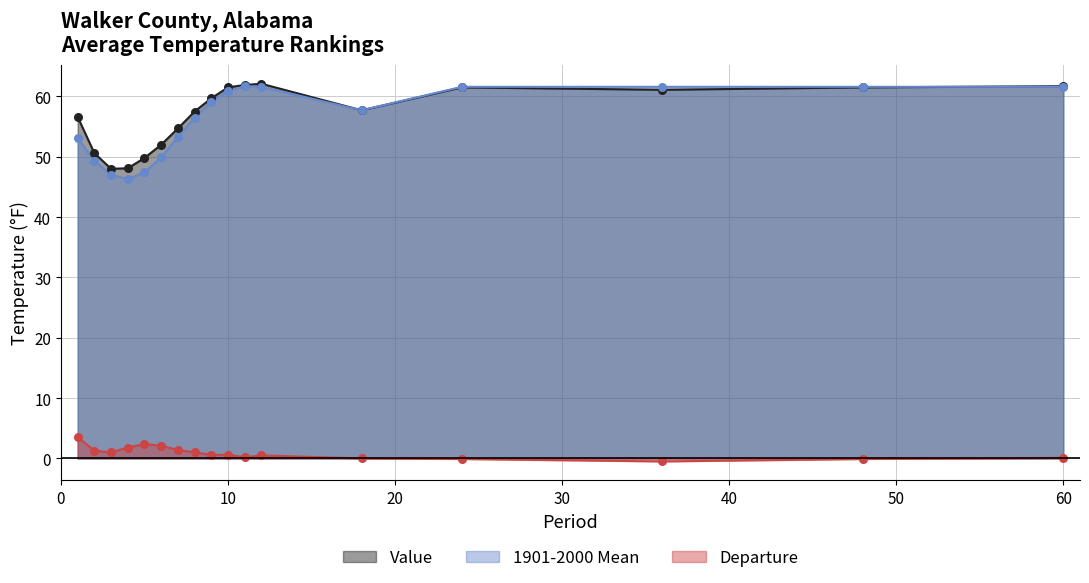

Which series contains the highest Y value?

Value